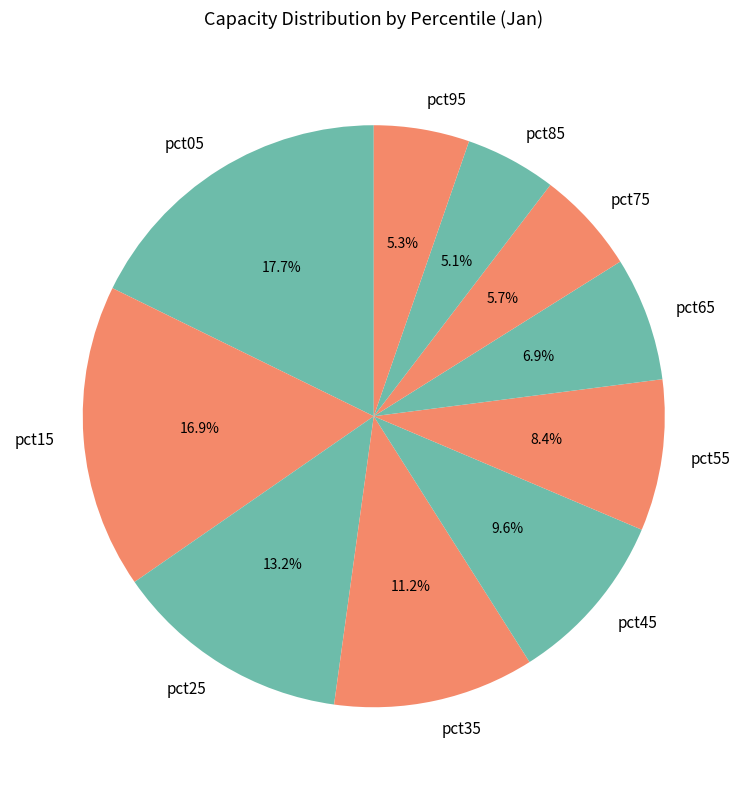

What percentage is the pct65 slice, to the nearest percent?

7%